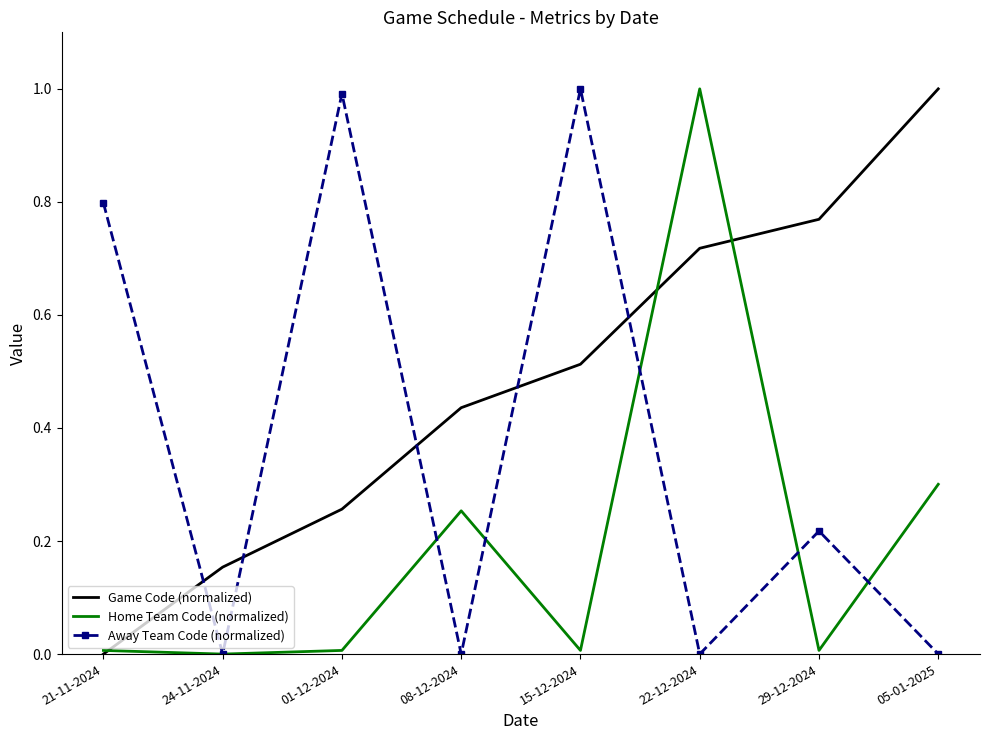

Which series changed the most between 24-11-2024 and 15-12-2024?

Away Team Code (normalized)